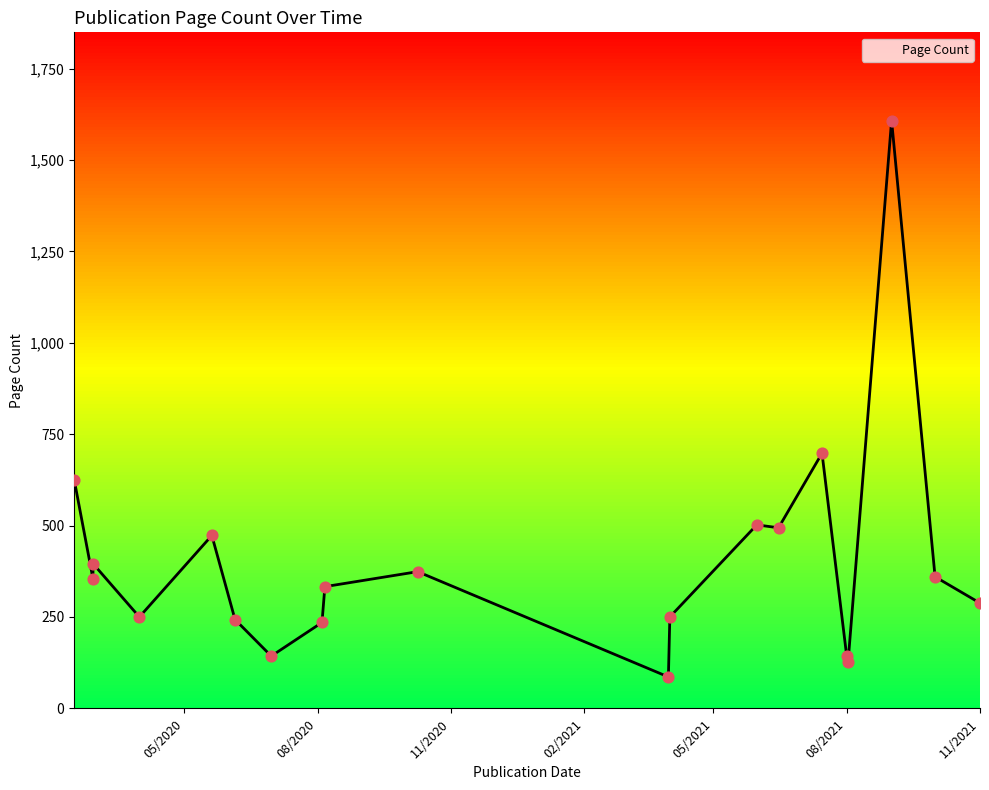

Which has a higher value, 11/1/2021 or 10/9/2020?

10/9/2020